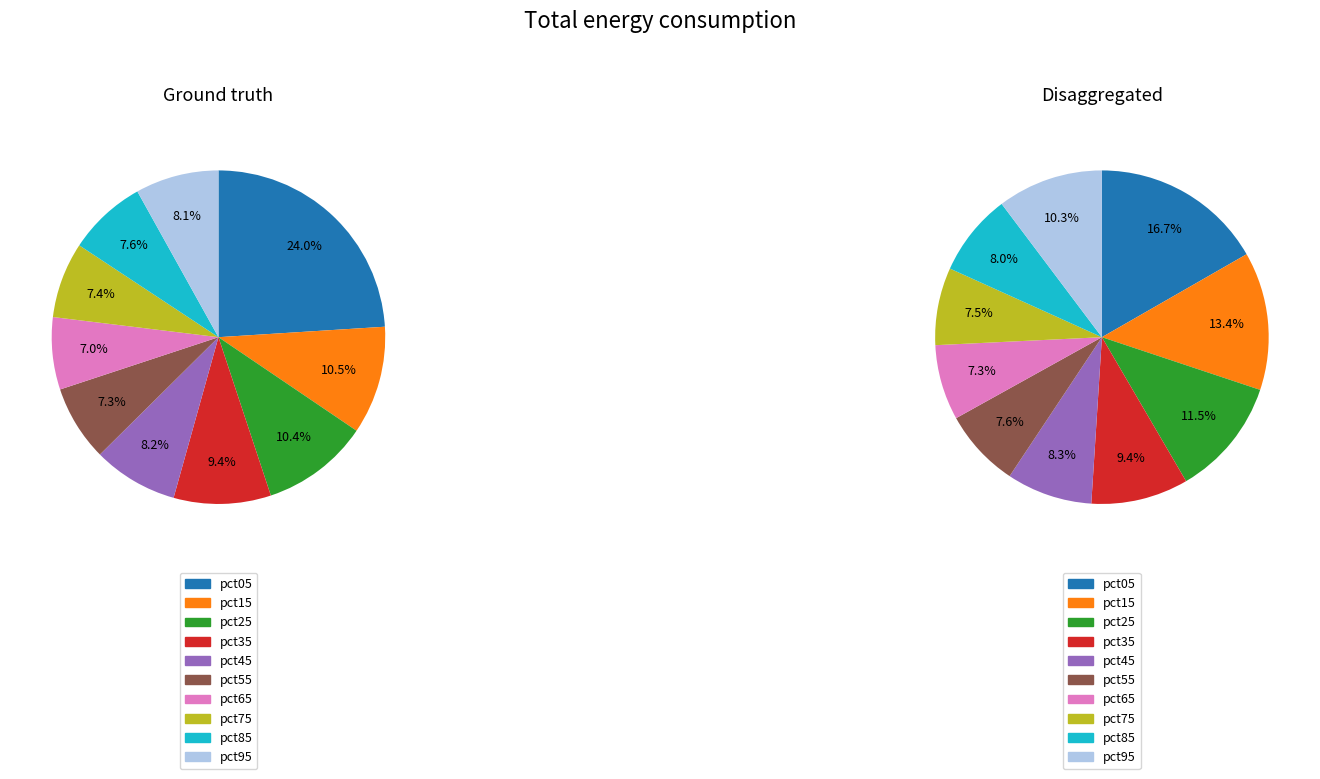

To the nearest percent, what is the difference between the largest and smallest slice percentages?

9%